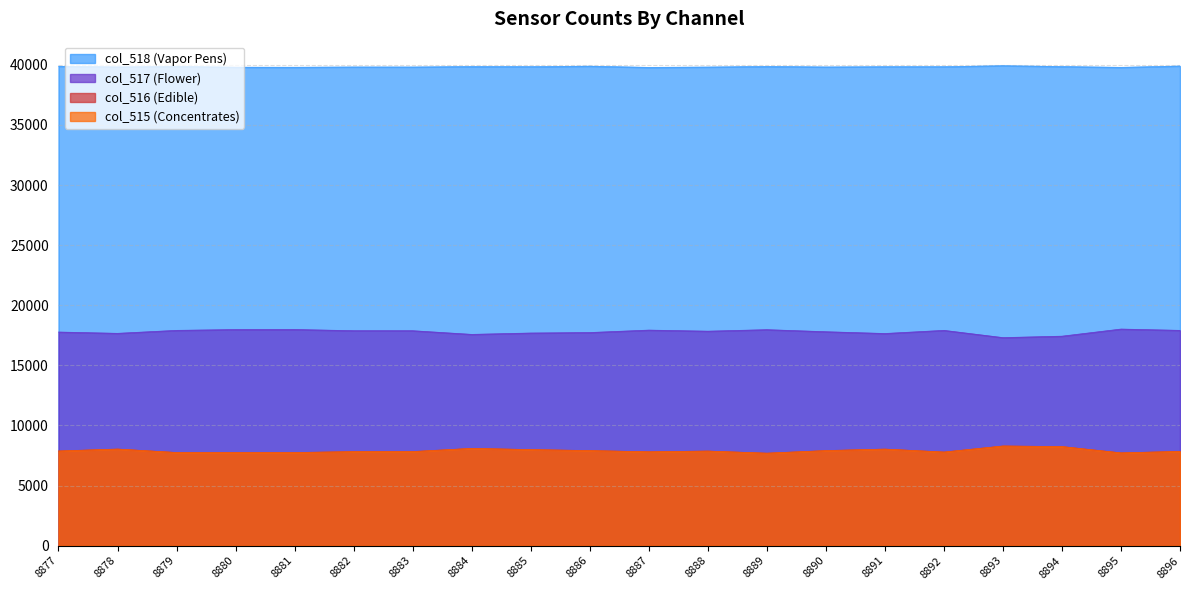

True or false: col_516 and col_517 intersect in this chart.

False